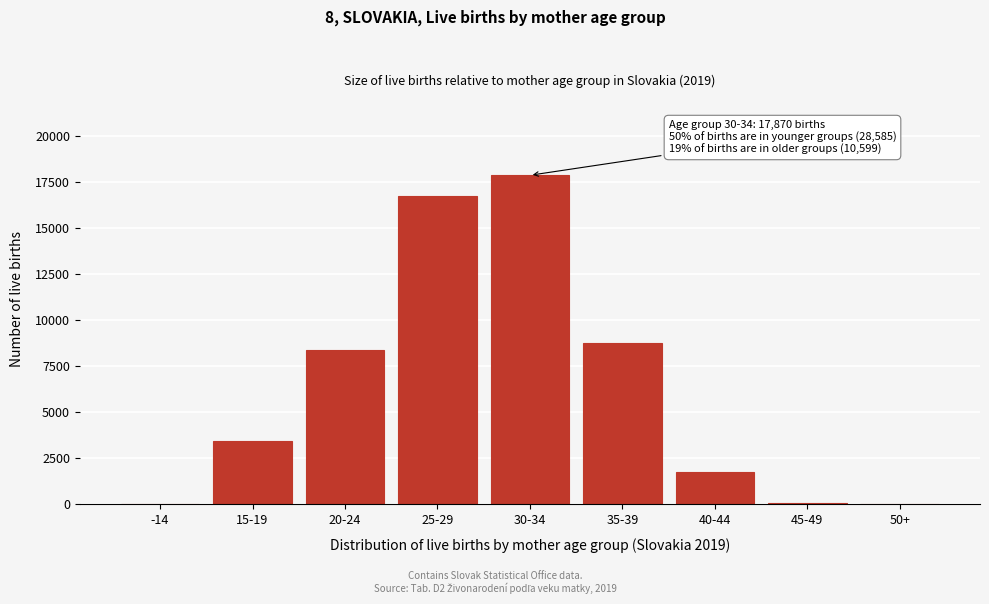

What is the maximum value shown in the chart?

17870